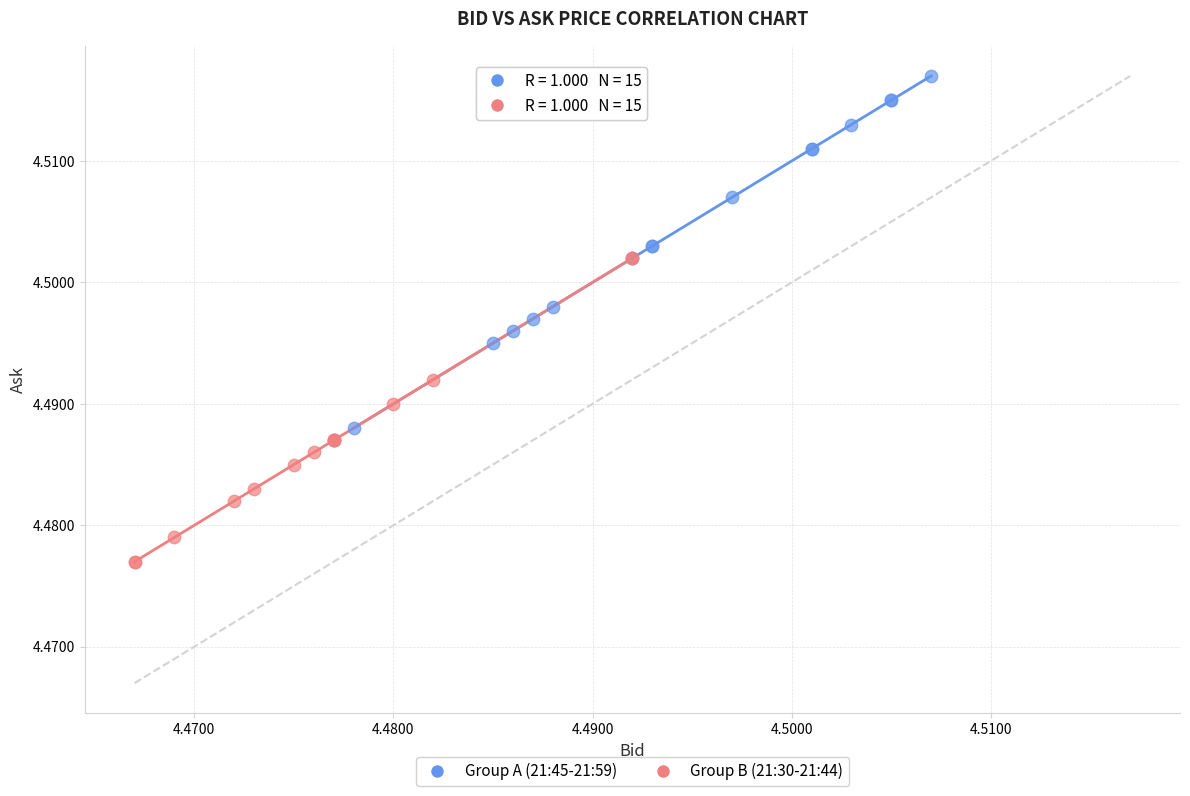

Which series reaches the maximum Y coordinate?

Group A (21:45-21:59)